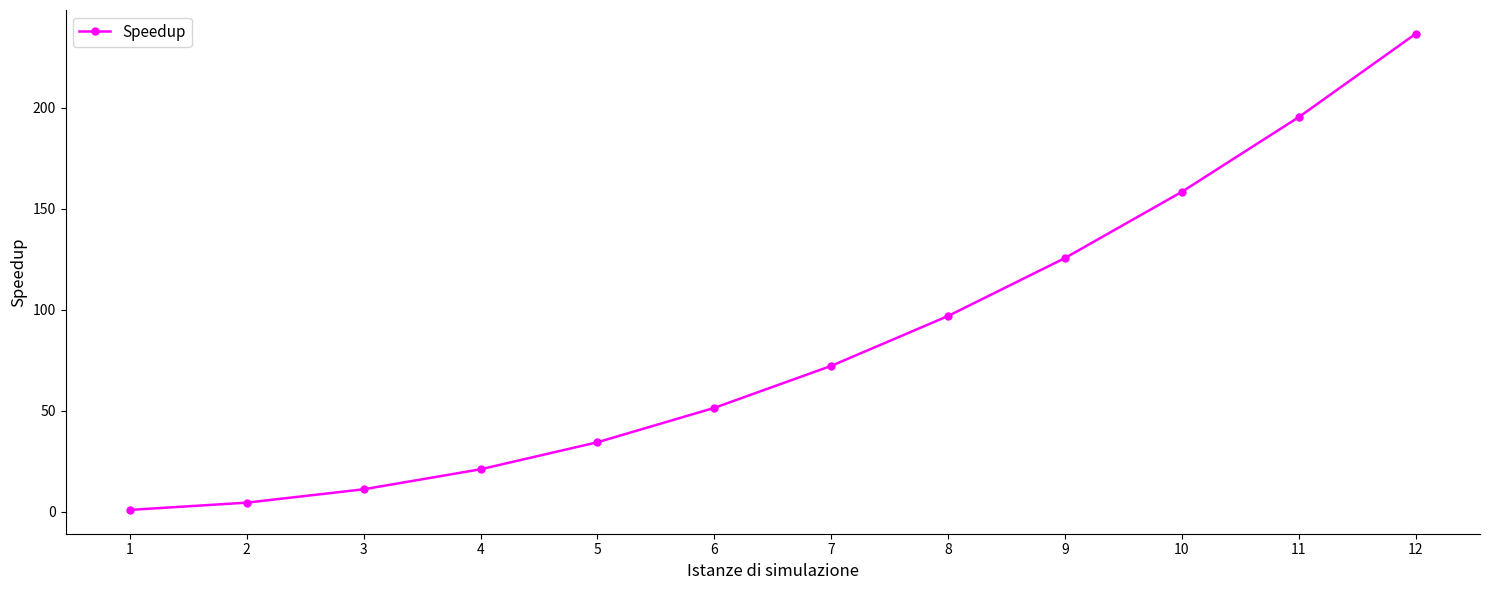

Rank the categories by value from lowest to highest.

1, 2, 3, 4, 5, 6, 7, 8, 9, 10, 11, 12